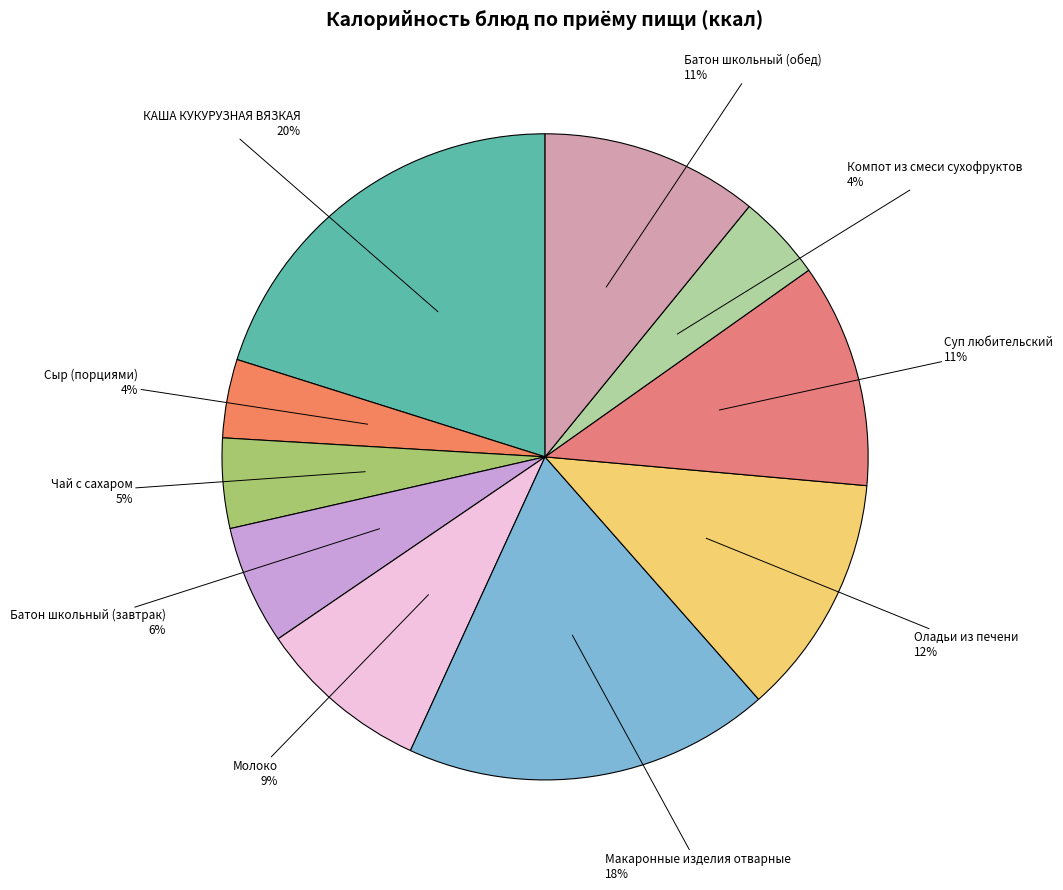

Which slice is the smallest?

Сыр (порциями)